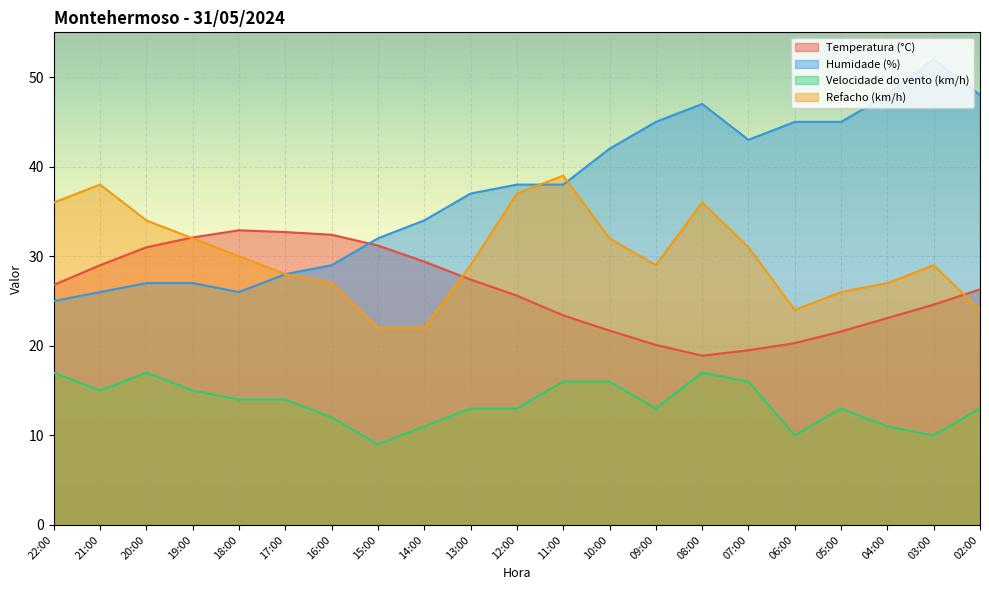

Where is the first local minimum for Temperatura (°C)?

08:00